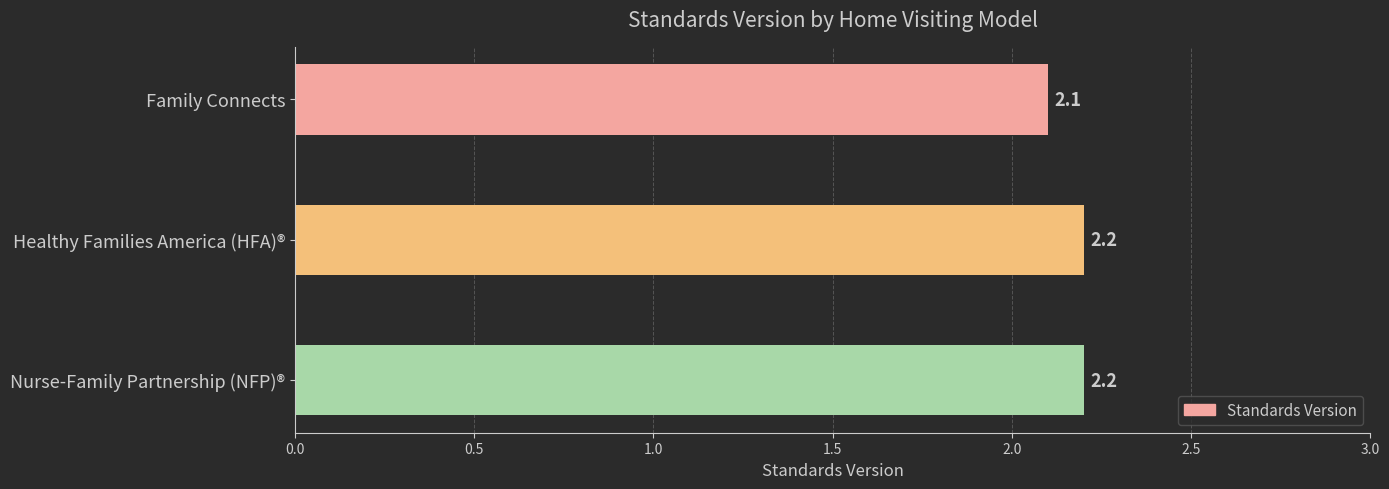

What is the average value?

2.2